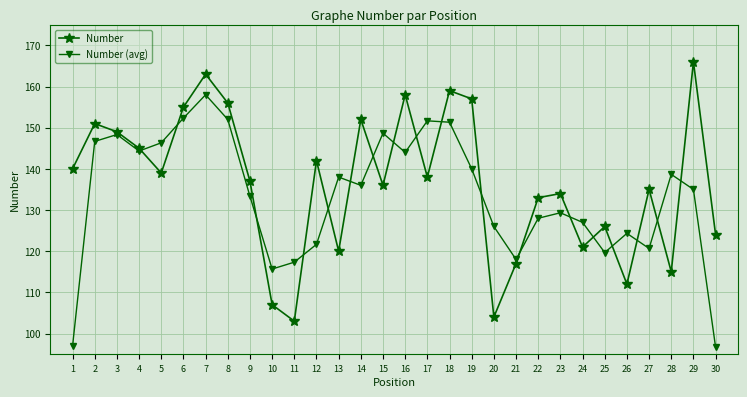

Is it true that Number equals 138.0 at 17?

True